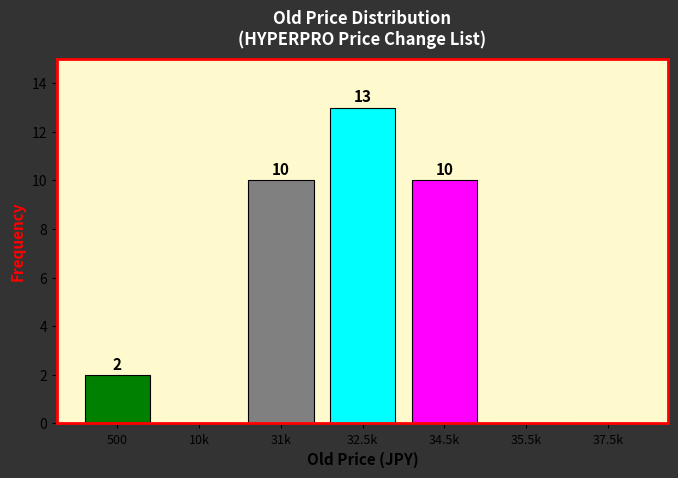

Reading left to right, what are all the values shown in this chart?

500=2	10k=0	31k=10	32.5k=13	34.5k=10	35.5k=0	37.5k=0